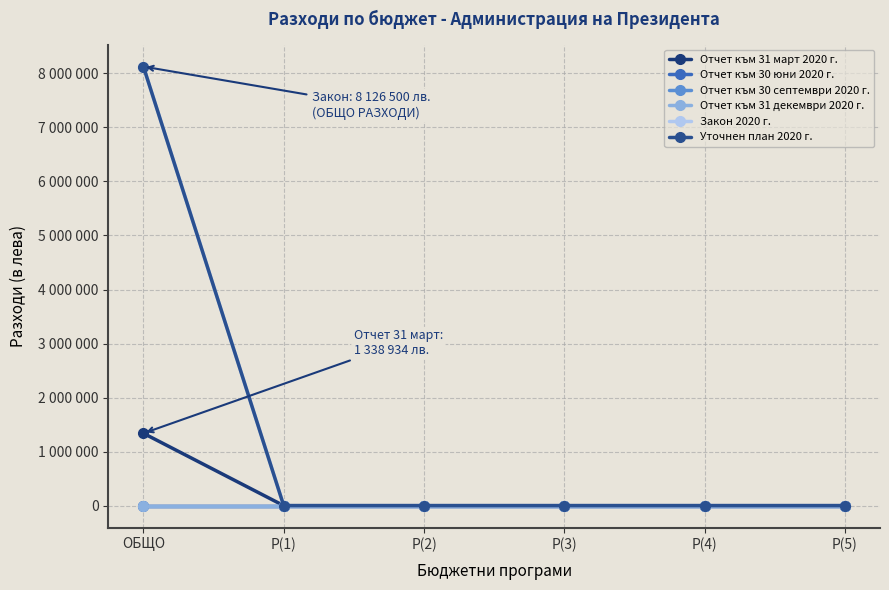

Read the Уточнен план 2020 г. value at ОБЩО, to the nearest 50.

8126500